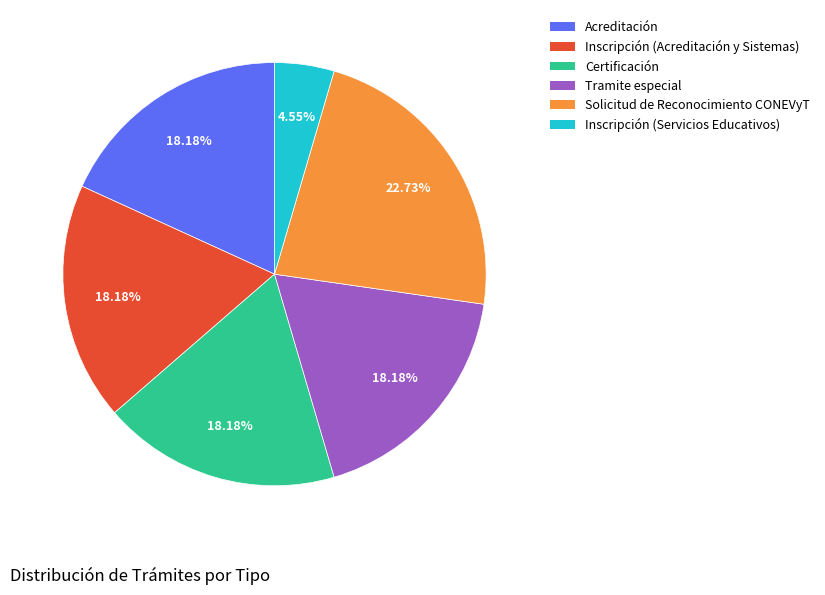

Is there a majority slice in this chart?

No